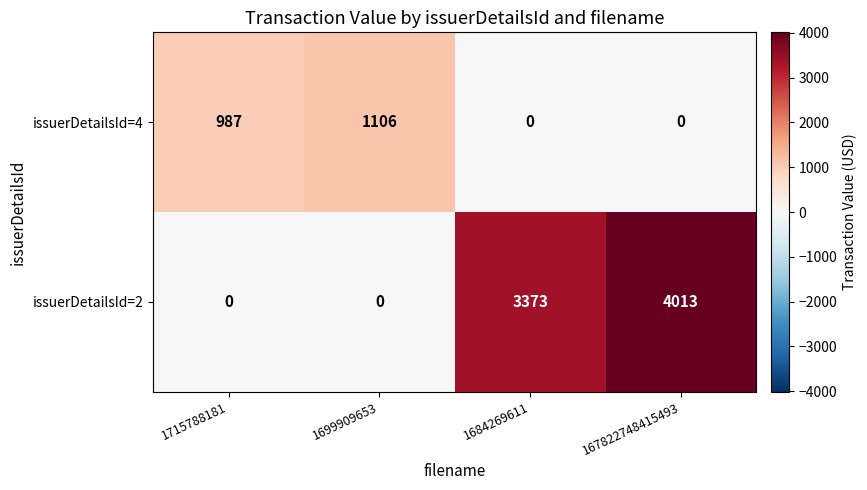

Reading right to left, transcribe all the data shown in this chart.

issuerDetailsId=4: 167822748415493=0	1684269611=0	1699909653=1106	1715788181=987
issuerDetailsId=2: 167822748415493=4013	1684269611=3373	1699909653=0	1715788181=0